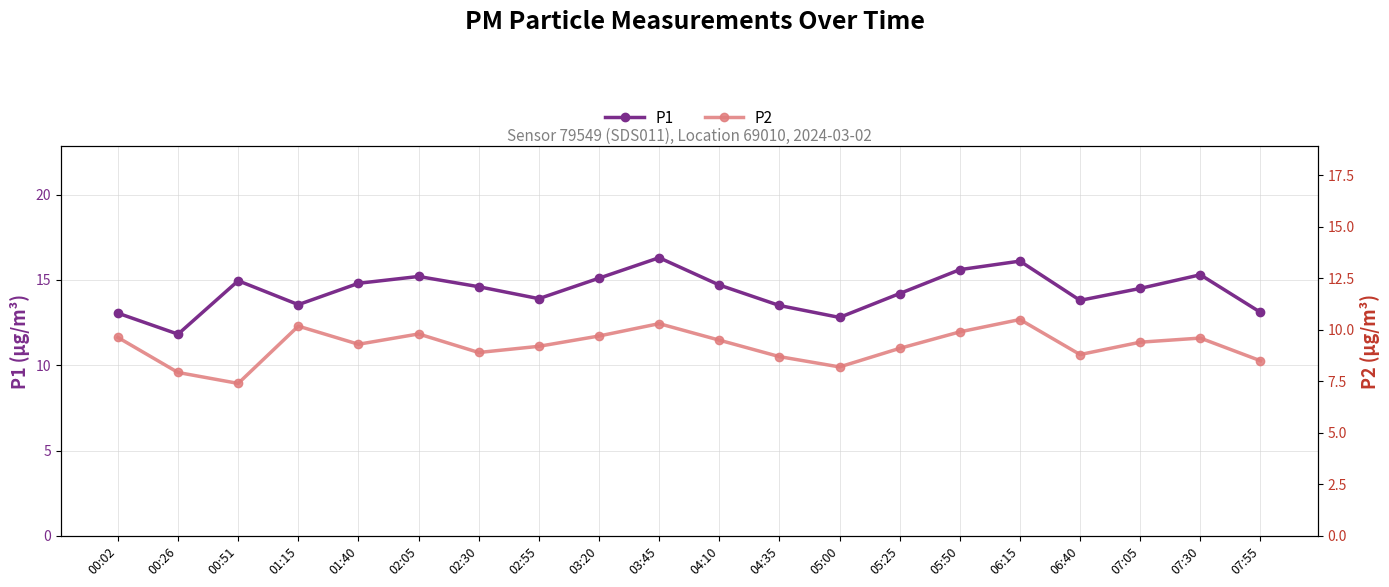

Where is the first local maximum for P1?

00:51